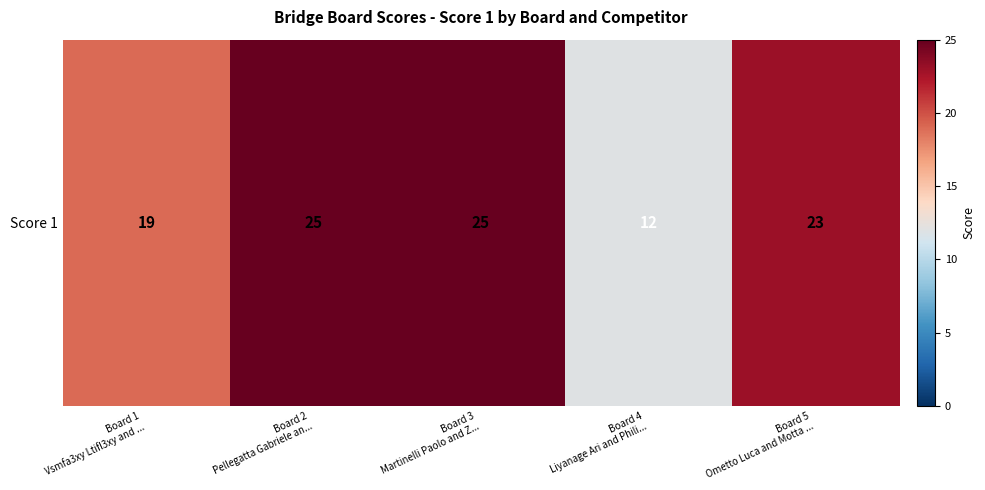

What is the difference between the maximum and minimum values?

13